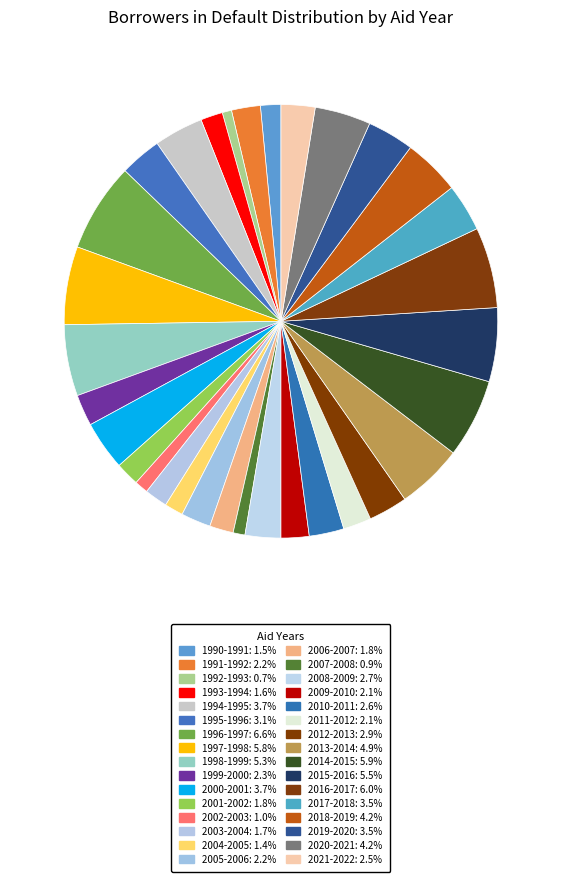

Is there any slice that represents more than half of the pie?

No